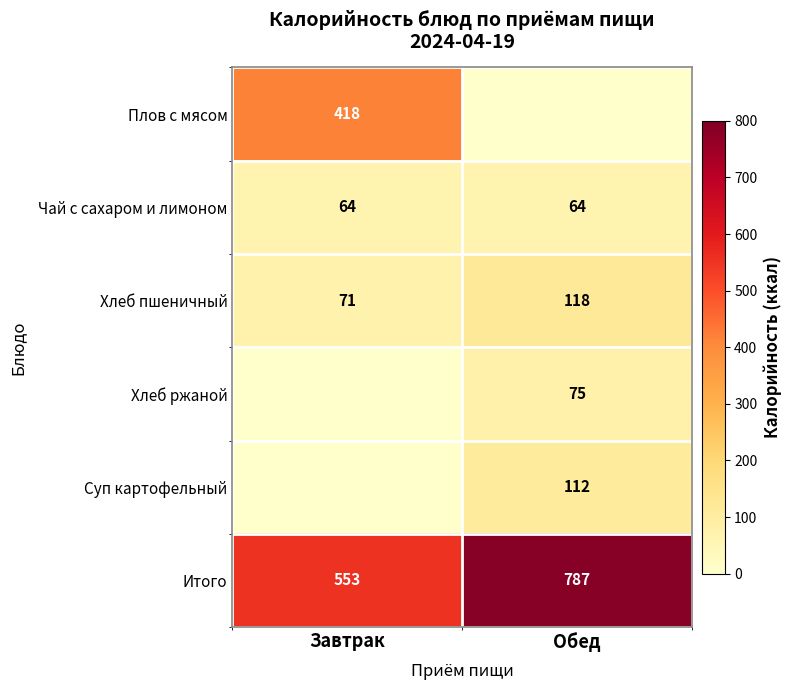

What is the spread (max minus min) of values at Завтрак?

553